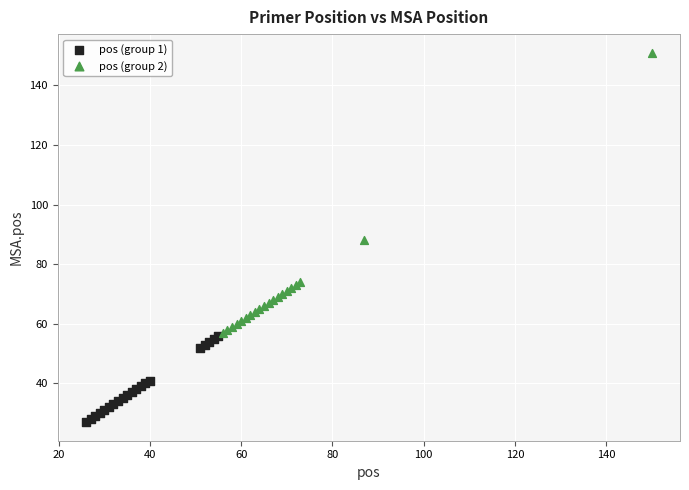

Which series contains the lowest Y value?

pos (group 1)